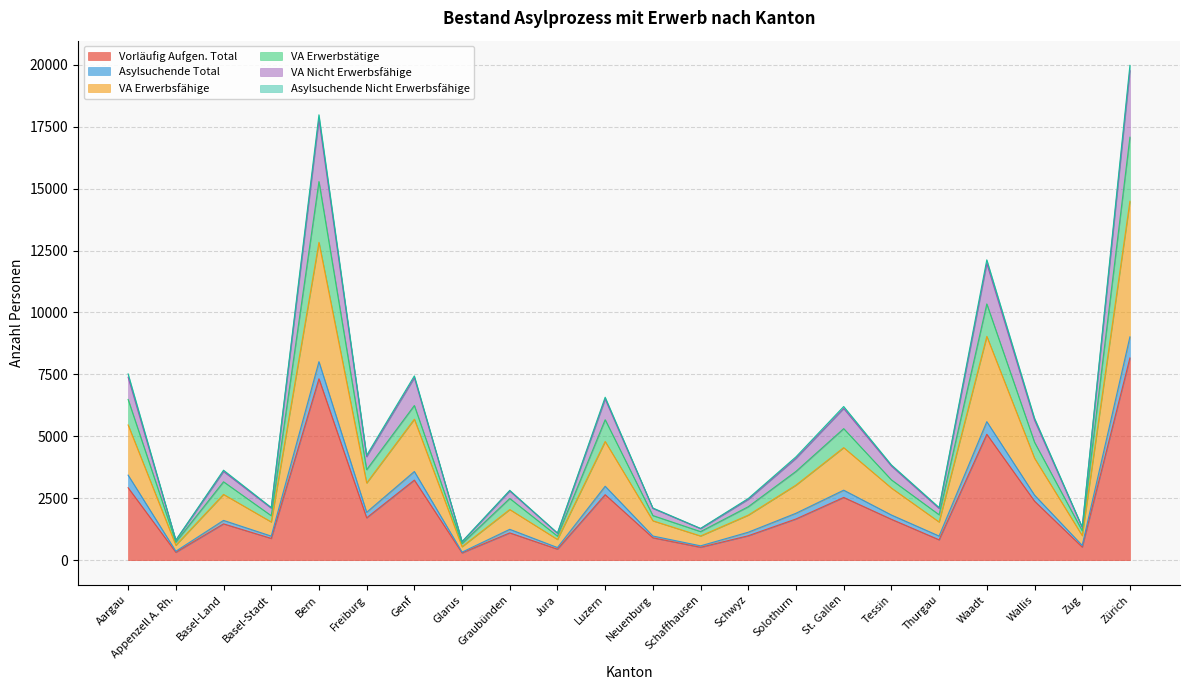

At which label does Vorläufig Aufgen. Total reach its peak?

Zürich